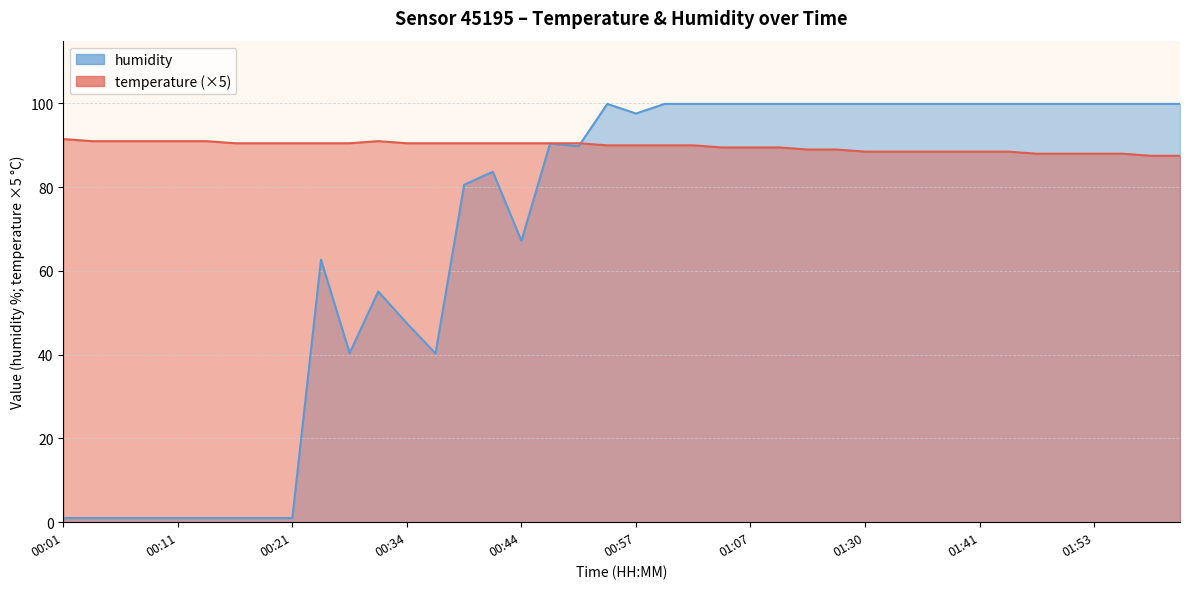

Is it true that temperature equals 40.5 at 01:58?

False